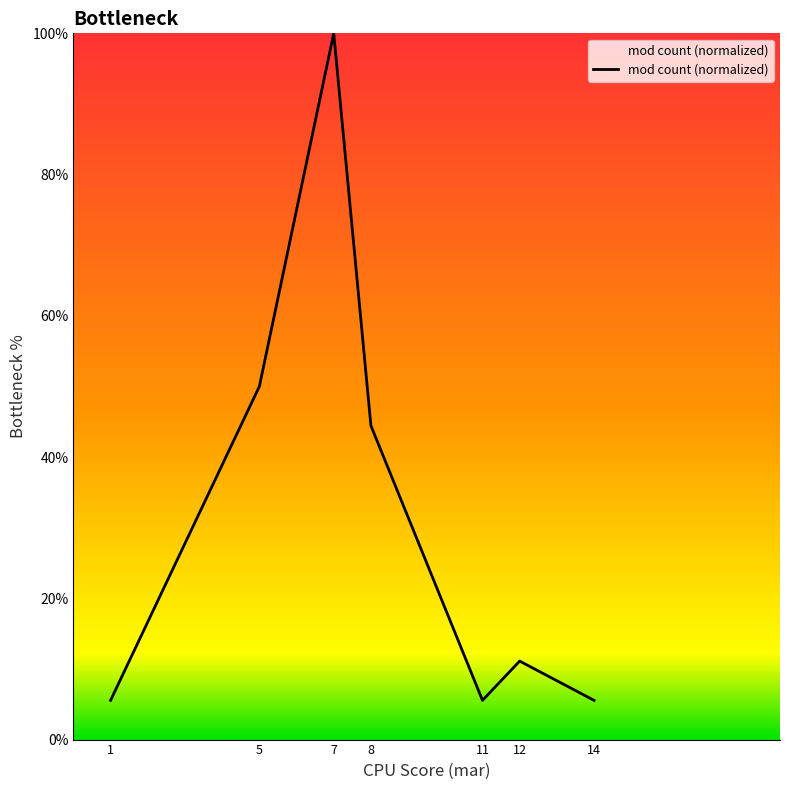

Reading left to right, extract all data points from this chart.

5.6	50.0	100.0	44.4	5.6	11.1	5.6